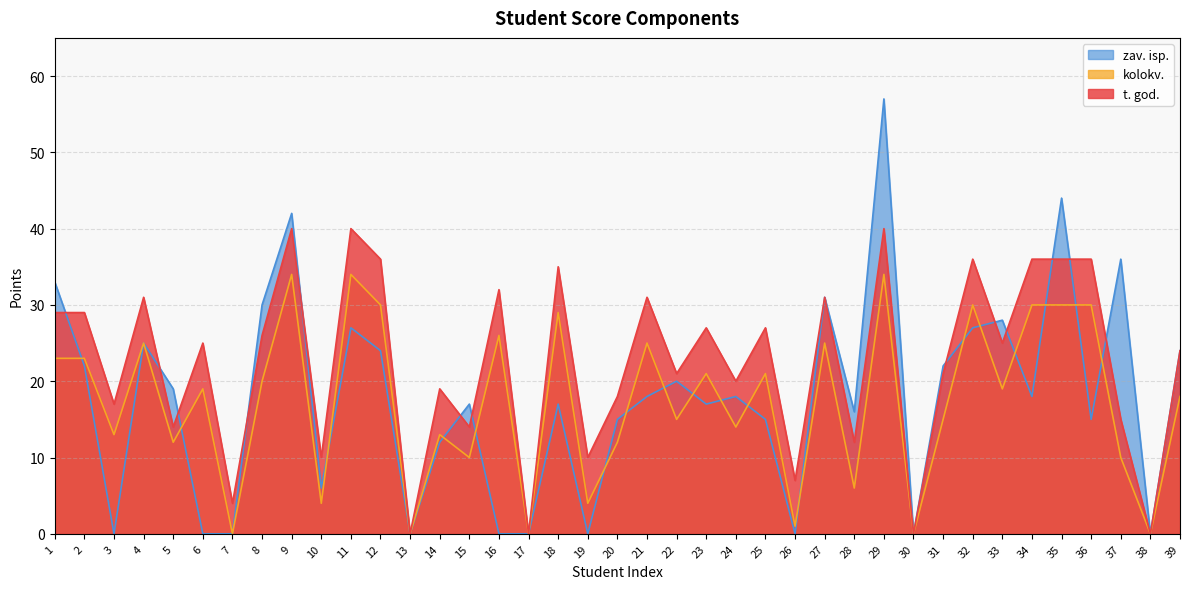

What is the difference between the highest and lowest values at 34?

18